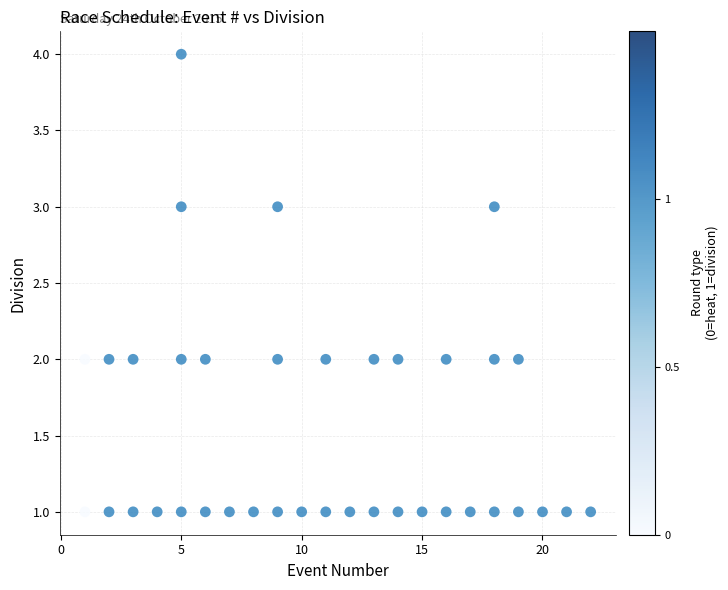

What is the range of X values (max minus min)?

21